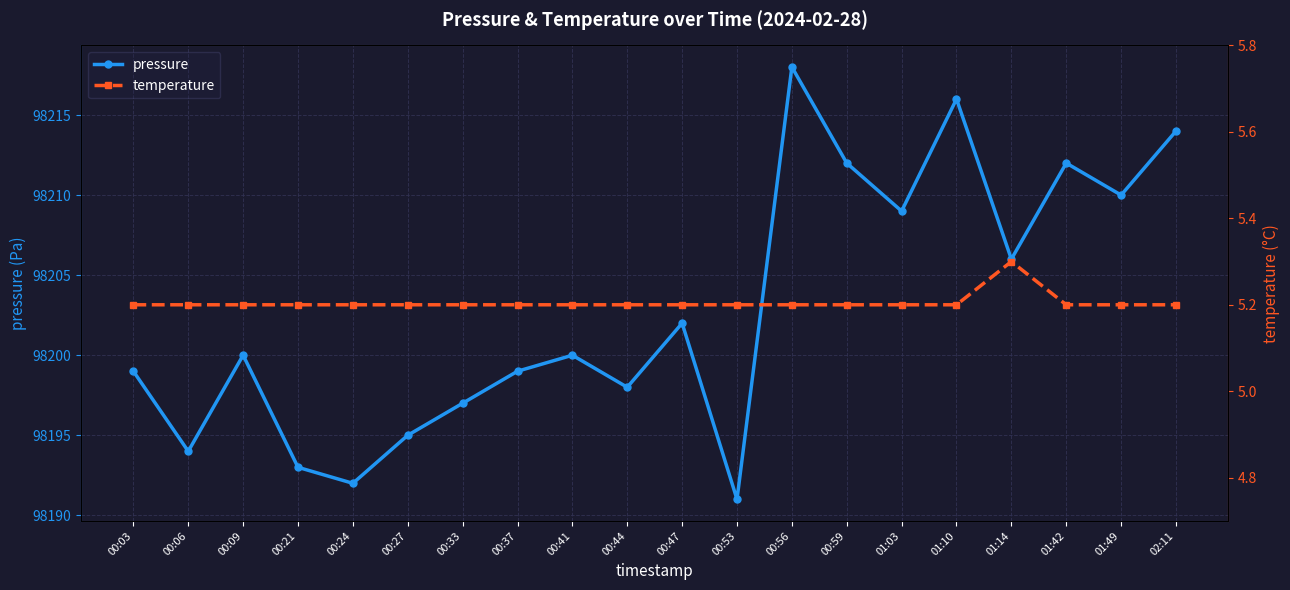

Reading left to right, what are all the values shown in this chart?

pressure: 98199.0	98194.0	98200.0	98193.0	98192.0	98195.0	98197.0	98199.0	98200.0	98198.0	98202.0	98191.0	98218.0	98212.0	98209.0	98216.0	98206.0	98212.0	98210.0	98214.0
temperature: 5.2	5.2	5.2	5.2	5.2	5.2	5.2	5.2	5.2	5.2	5.2	5.2	5.2	5.2	5.2	5.2	5.3	5.2	5.2	5.2